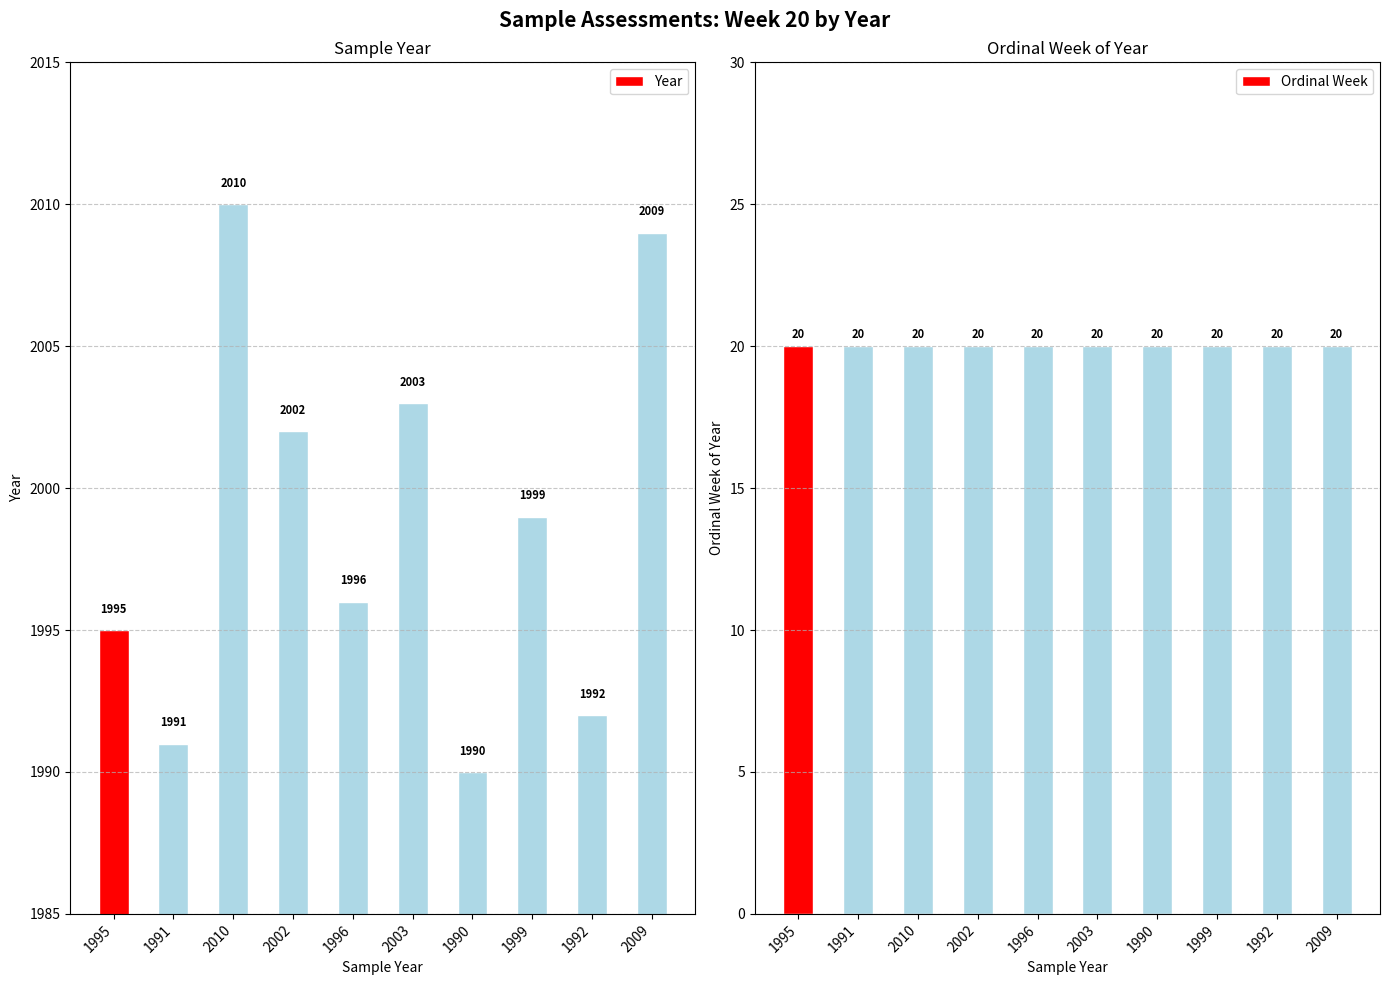

Reading left to right, extract all data points from this chart.

Year: 1995=1995	1991=1991	2010=2010	2002=2002	1996=1996	2003=2003	1990=1990	1999=1999	1992=1992	2009=2009
Ordinal Week: 1995=20	1991=20	2010=20	2002=20	1996=20	2003=20	1990=20	1999=20	1992=20	2009=20